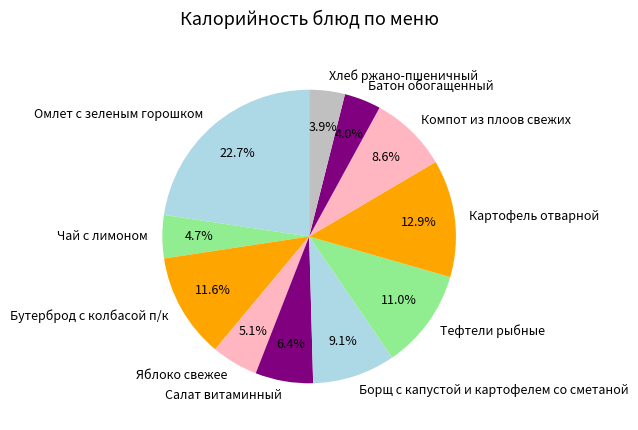

Combined, do Борщ с капустой и картофелем со сметаной and Компот из плоов свежих account for over 50%?

No